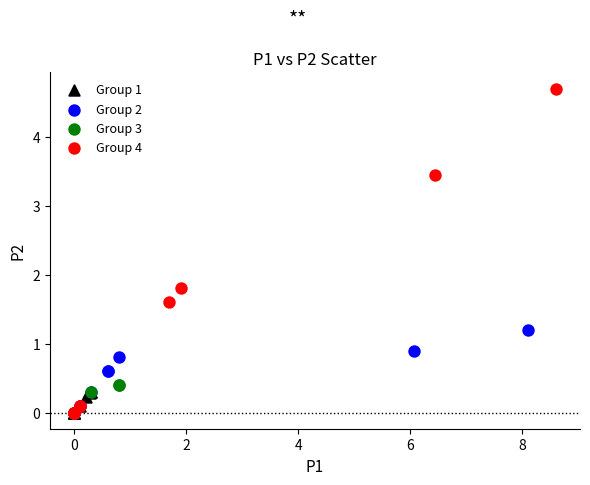

Which series has the largest Y range (max minus min)?

Group 4